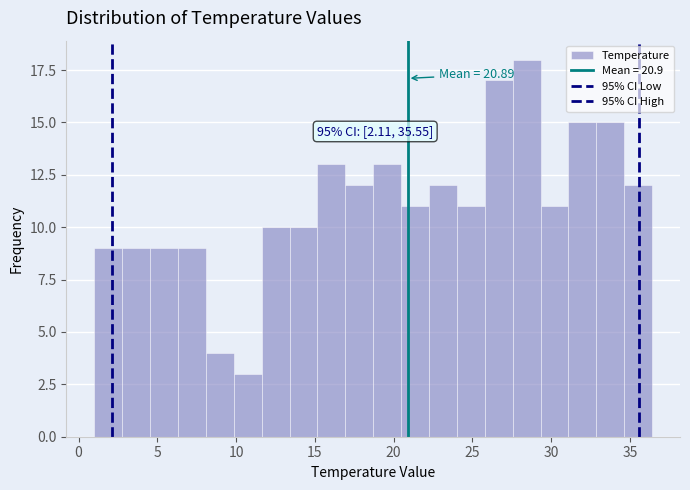

Around what value on the x-axis is the tallest bar? Give the approximate position of its centre, as read against the axis.

28.5